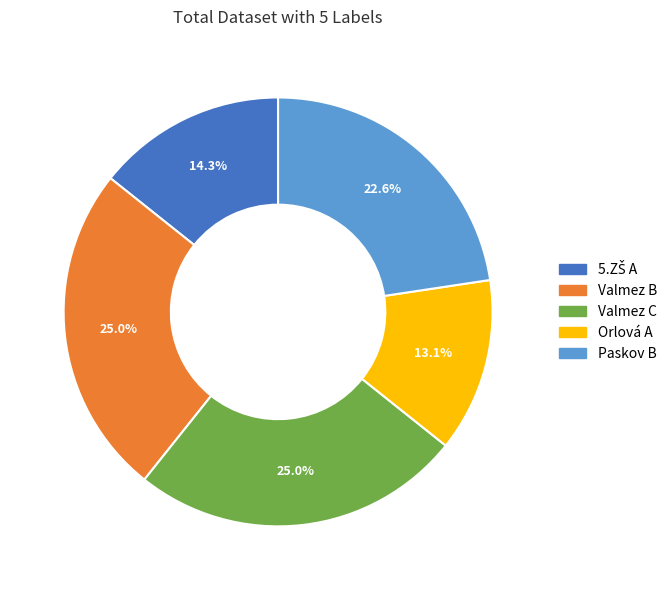

Which slice is the smallest?

Orlová A